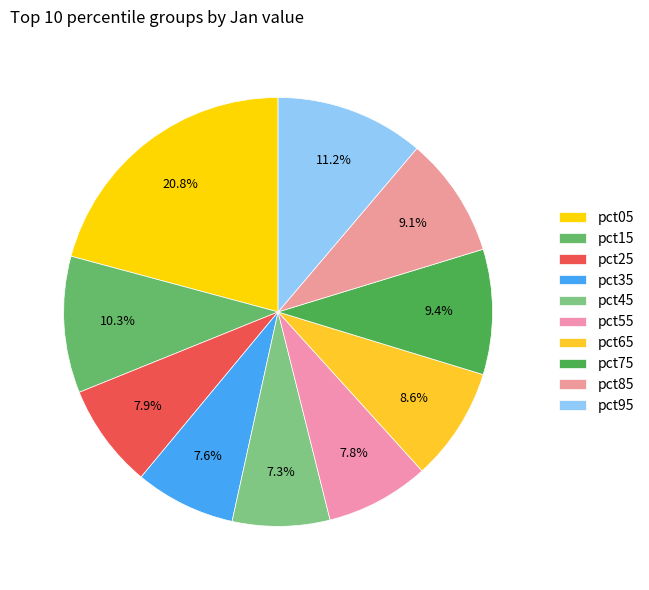

How many slices are in this pie chart?

10